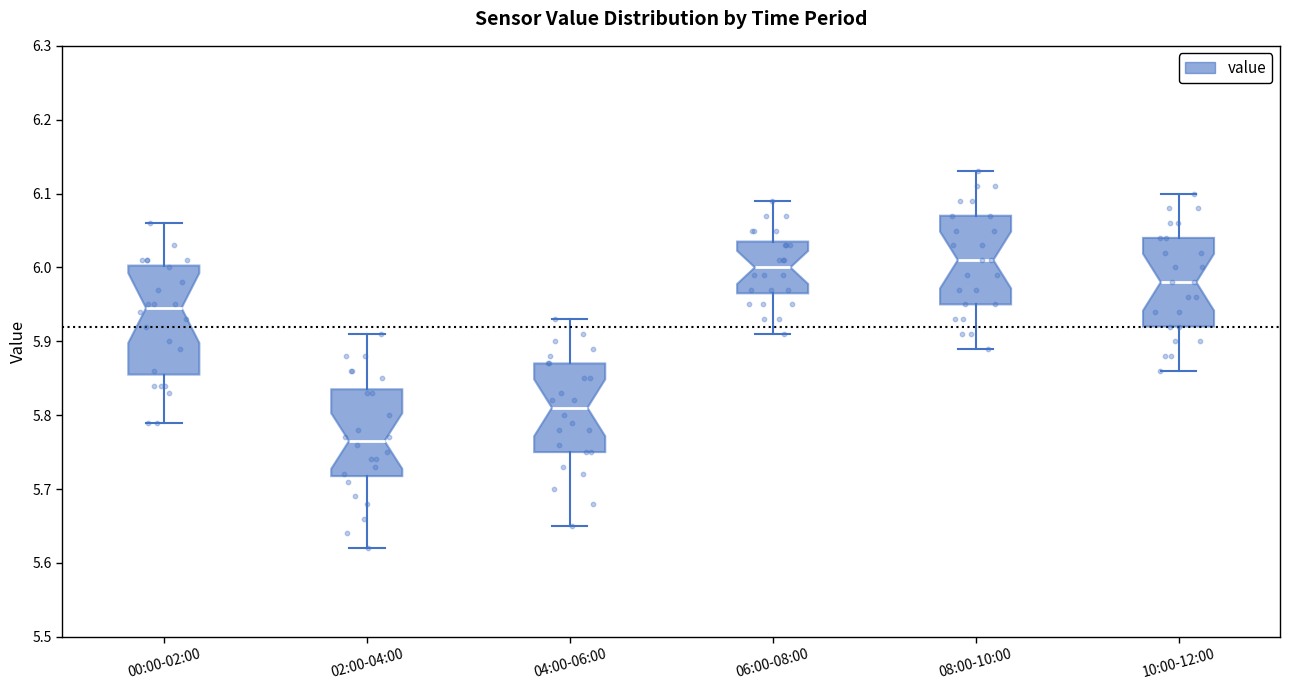

Comparing the boxes themselves (not the whiskers), which one is the tallest?

00:00-02:00